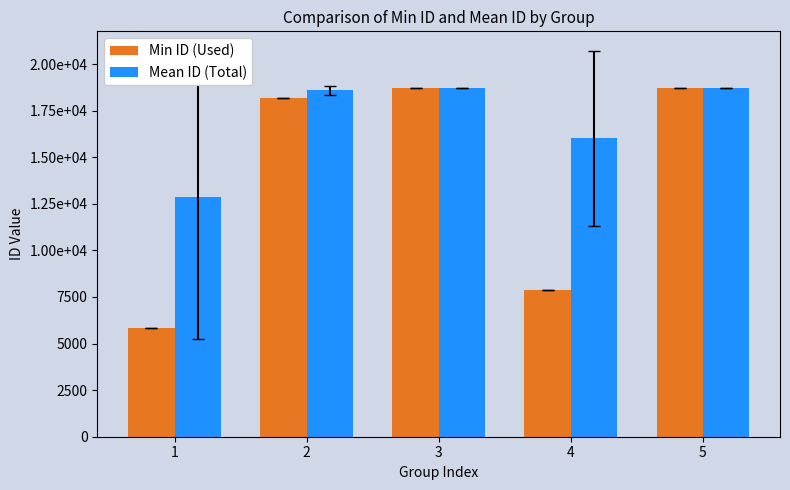

Reading right to left, extract all data points from this chart.

Min ID (Used): 18720.0	7891.0	18728.0	18158.0	5852.0
Mean ID (Total): 18720.0	16023.8	18730.0	18582.5	12873.0